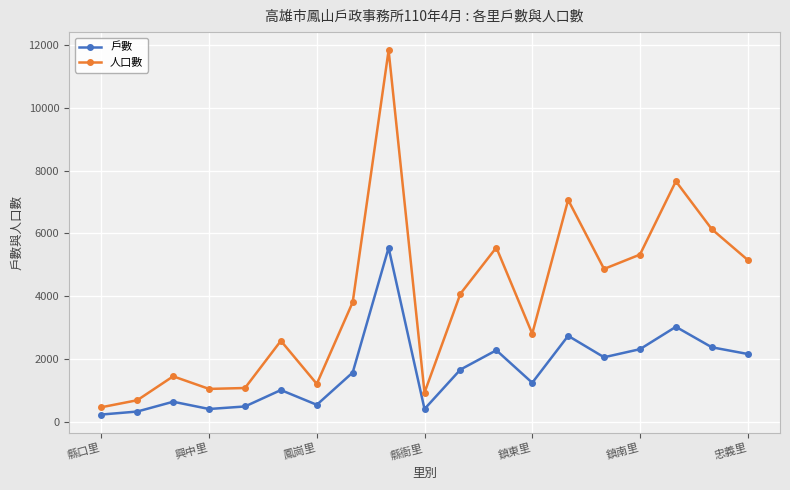

What is the maximum value shown in the chart?

11845